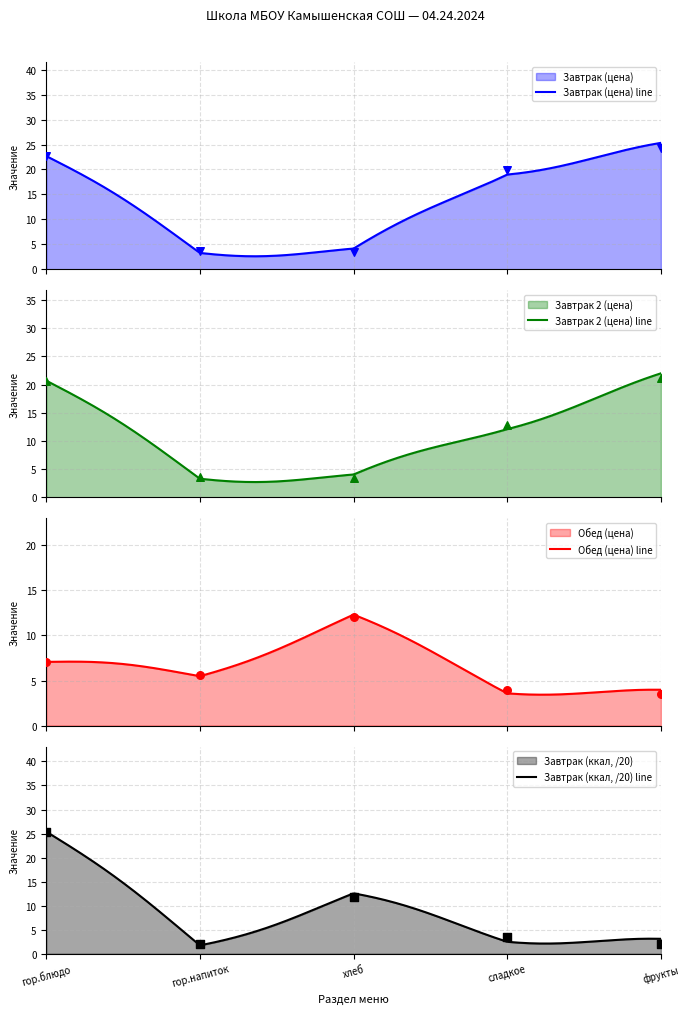

What is the minimum value for Завтрак (цена) line?

2.6